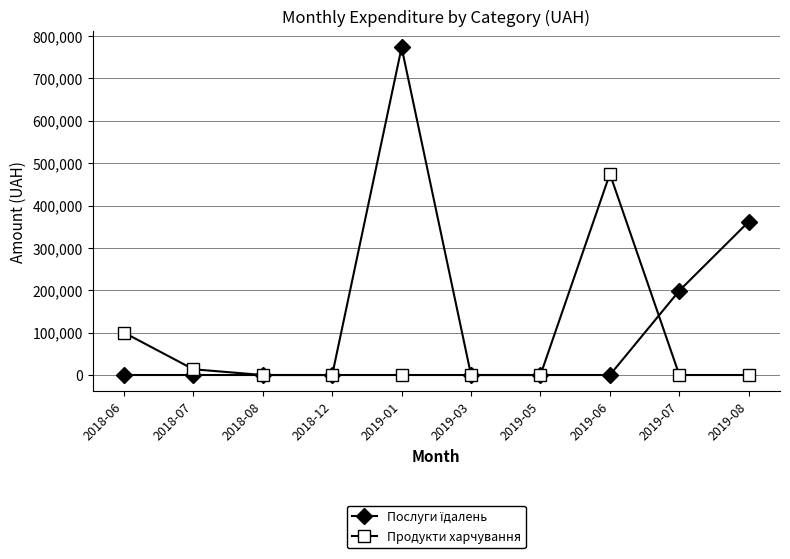

What is the spread (max minus min) of values at 2019-08?

361959.0